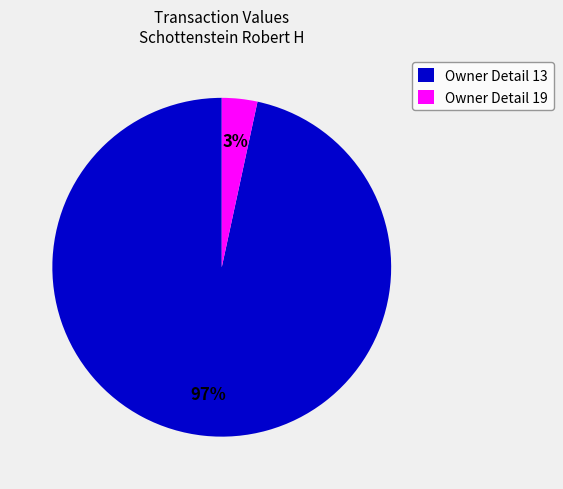

Rank the categories by value from lowest to highest.

Owner Detail 19, Owner Detail 13